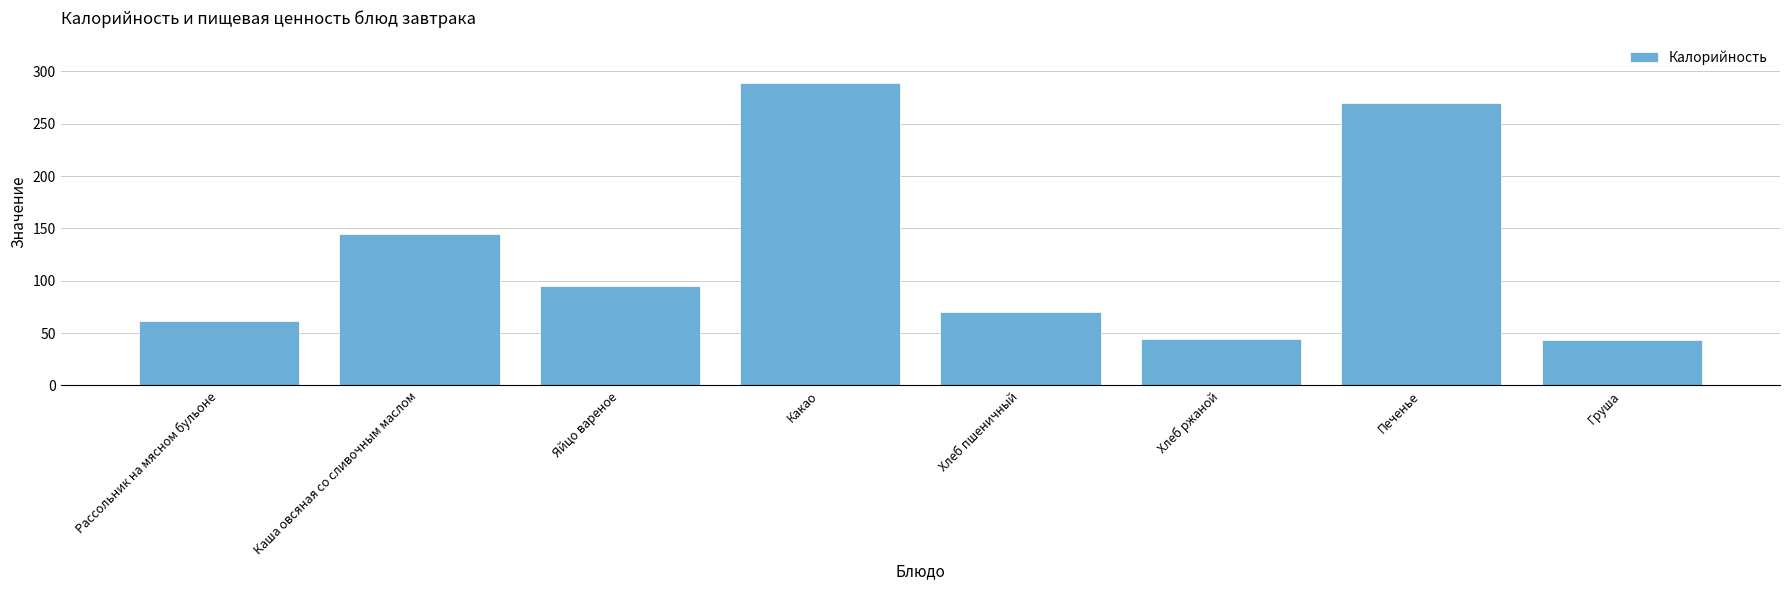

At which label does the data first exceed 95?

Каша овсяная со сливочным маслом